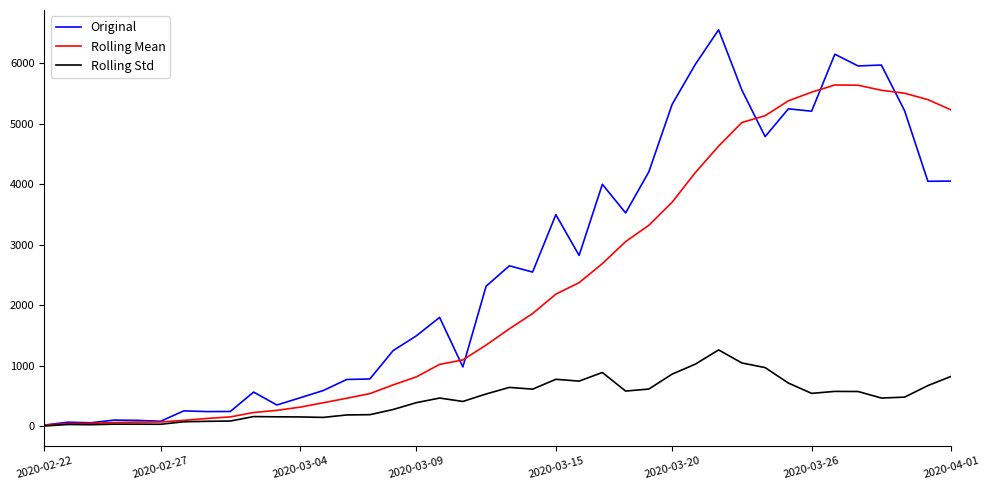

How many values in the Rolling Mean series are below 1607?

20